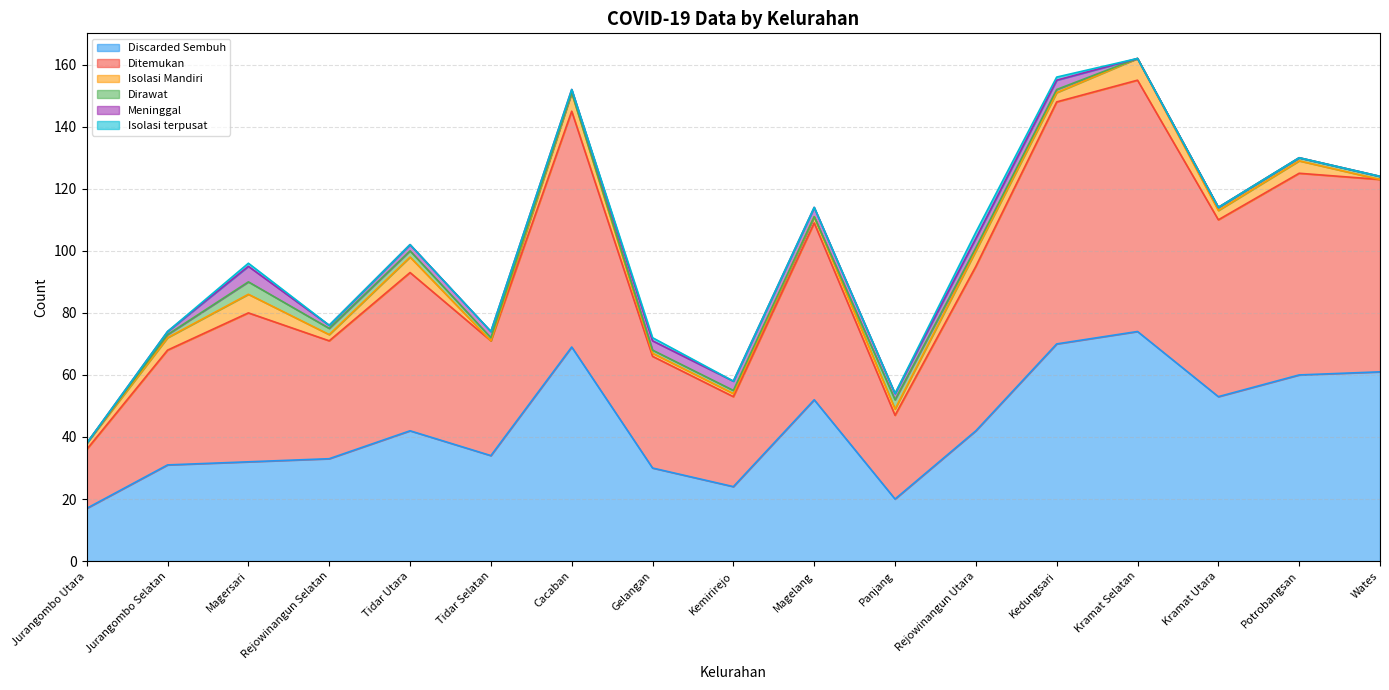

Rank the series by their maximum value, from lowest to highest.

Isolasi terpusat, Dirawat, Meninggal, Isolasi Mandiri, Discarded Sembuh, Ditemukan